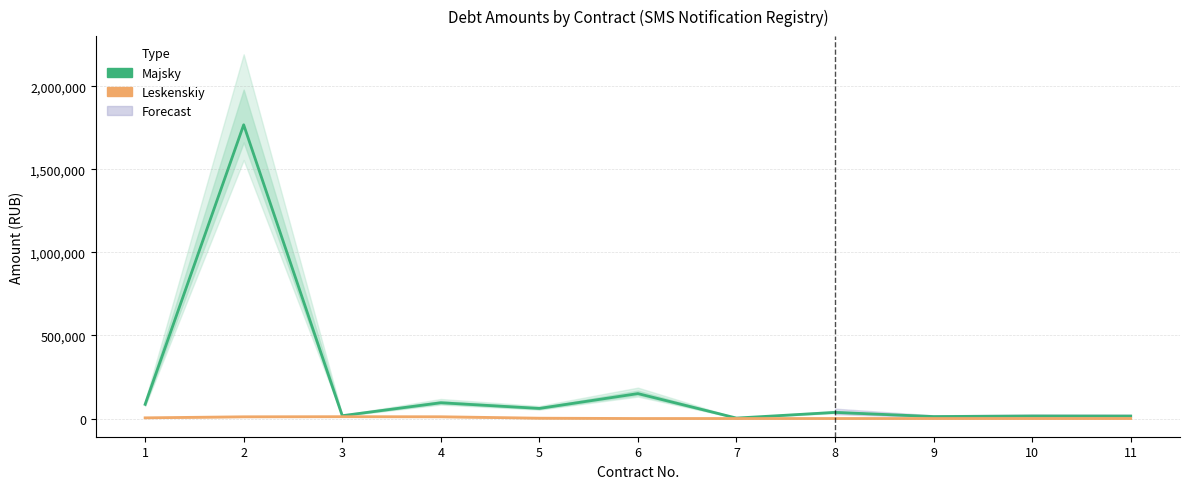

How many data points in Majsky are above 36867?

6